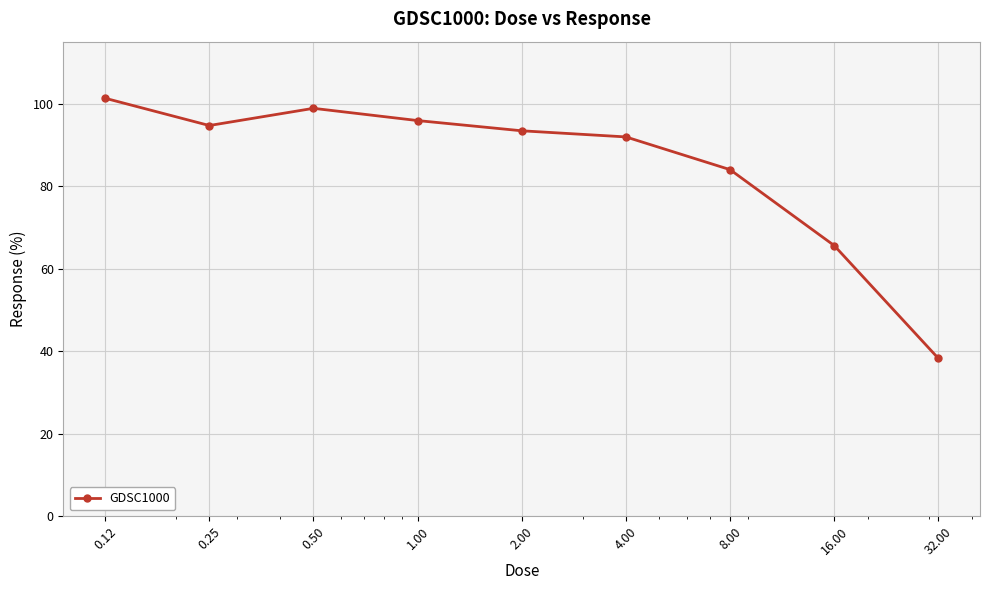

What is the smallest value displayed?

38.3